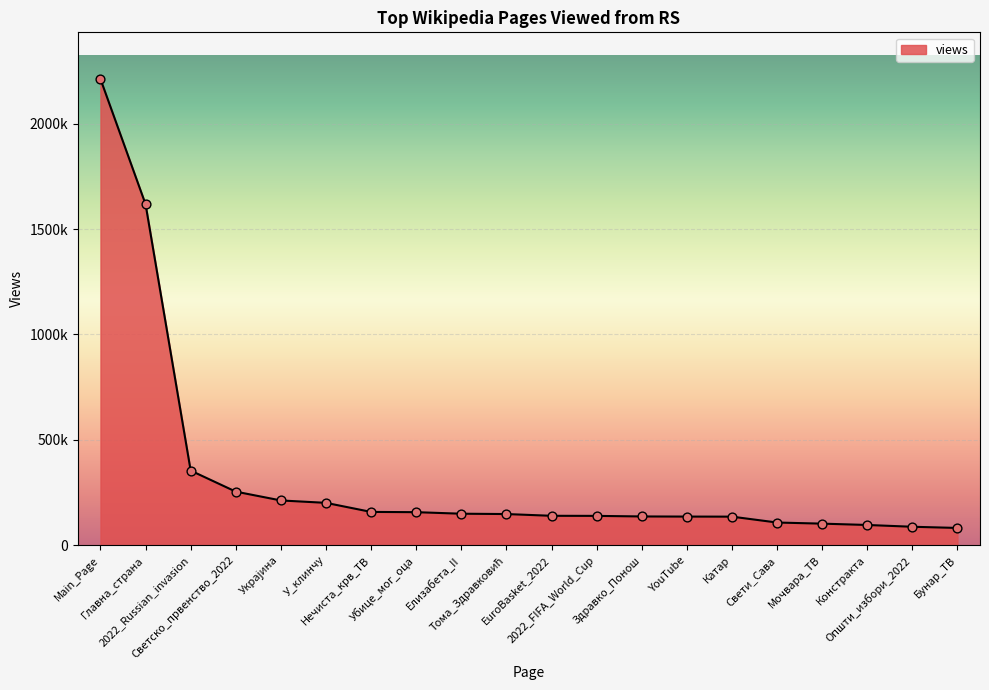

Approximately how many times larger is the value at Свети_Сава compared to 2022_FIFA_World_Cup?

0.8